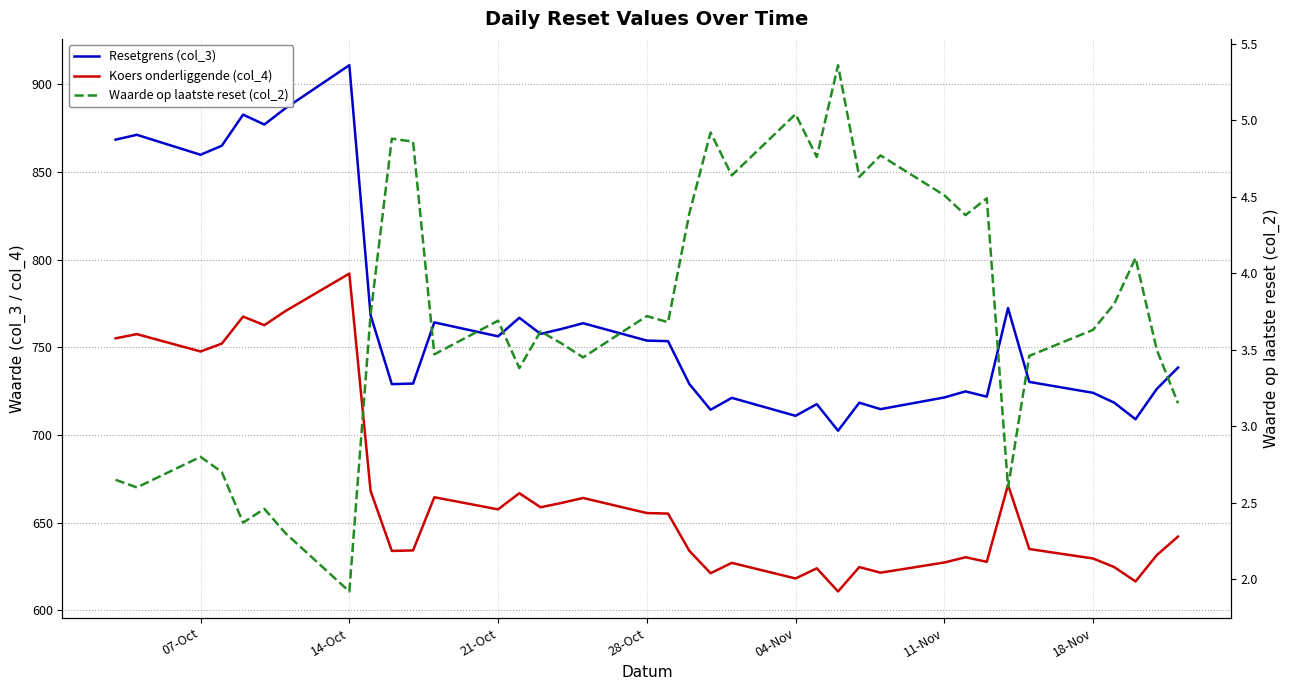

Which series has the largest total across all categories?

Resetgrens (col_3)